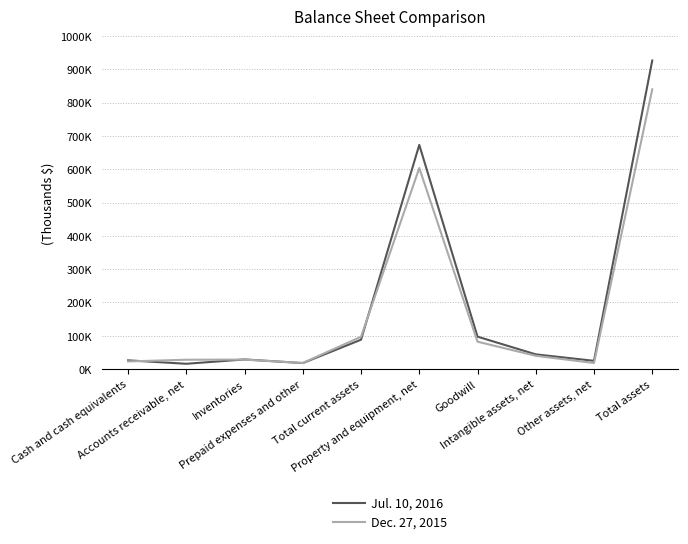

At Total assets, list the series in order from largest to smallest.

Jul. 10, 2016, Dec. 27, 2015